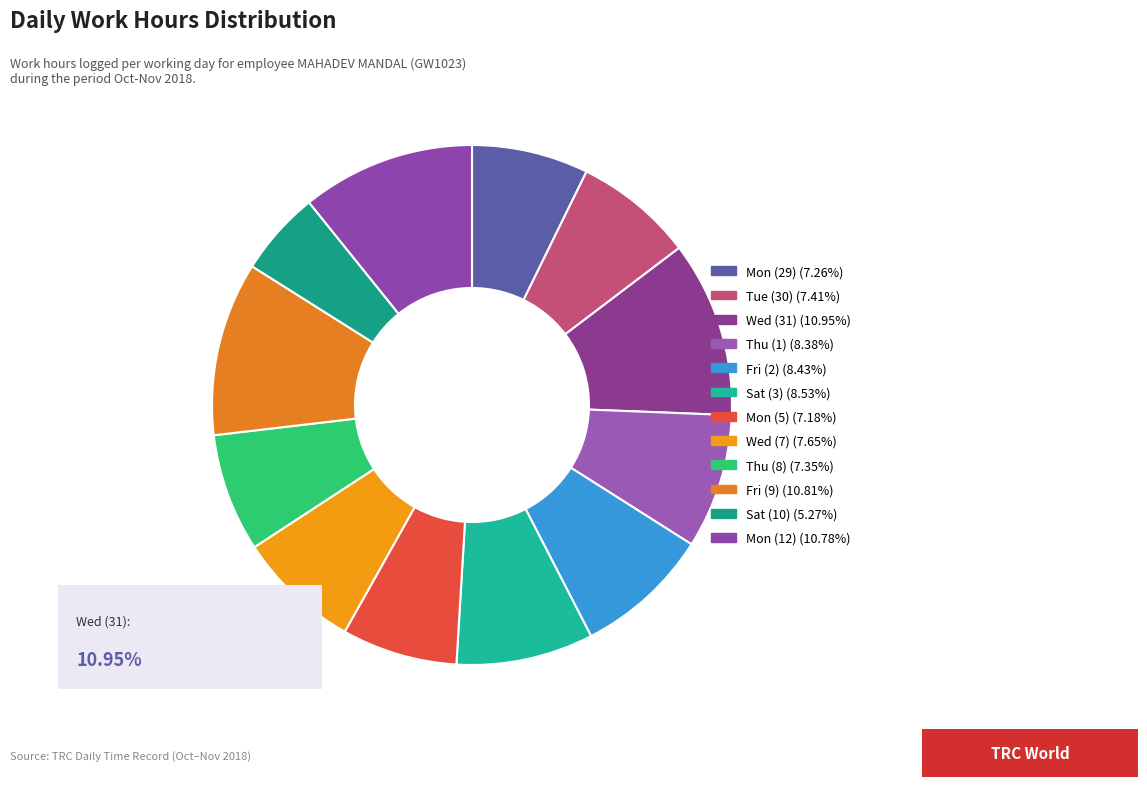

What is the largest slice in the pie chart?

Wed (31)